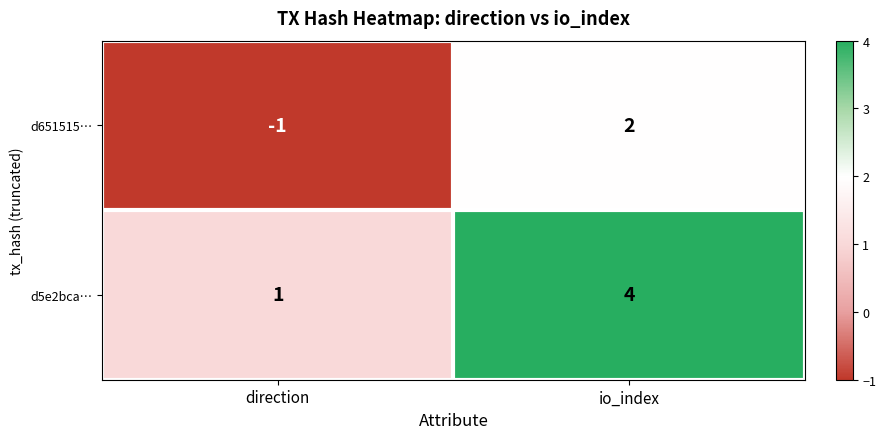

Reading left to right, what are all the values shown in this chart?

d651515…: -1	2
d5e2bca…: 1	4